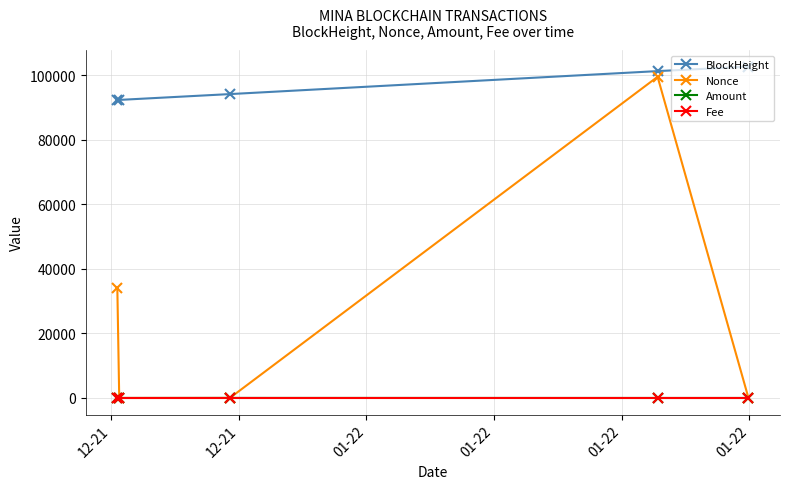

At how many categories does at least one series exceed 25673?

5